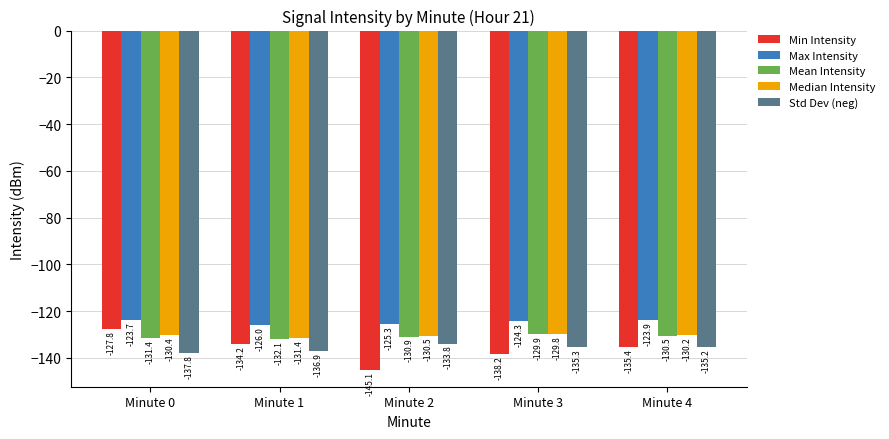

What is the difference between the maximum and minimum values in the Min Intensity series?

17.3